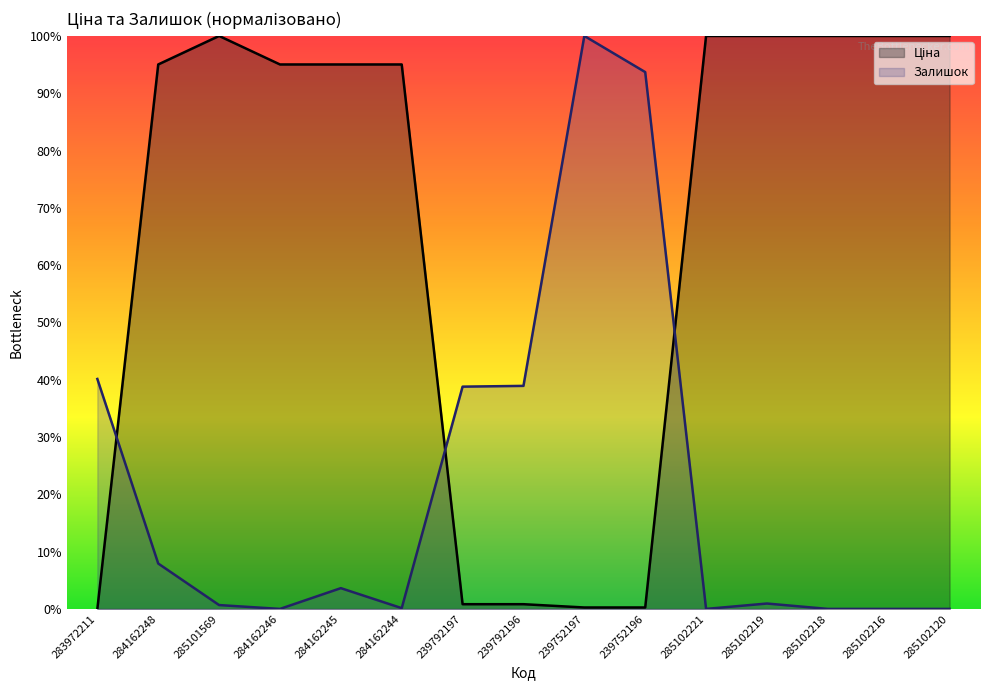

How many values in Залишок are above zero?

10